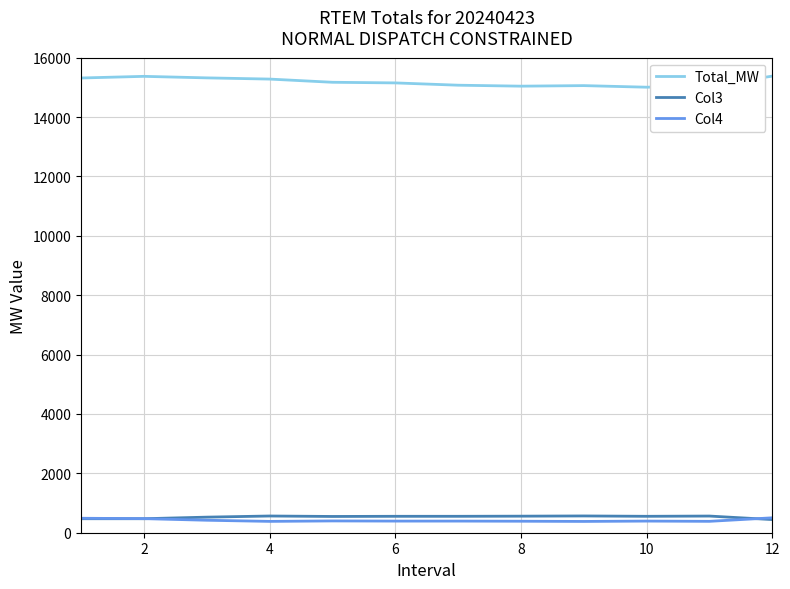

What is the difference between the maximum and minimum values in the Col3 series?

122.0